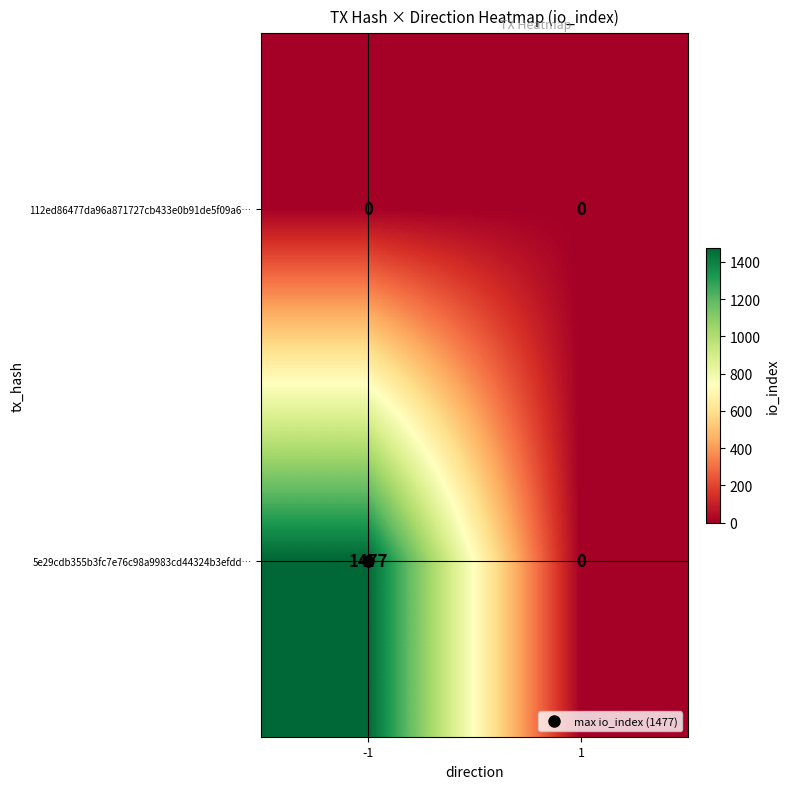

What is the spread (max minus min) of values at -1?

1477